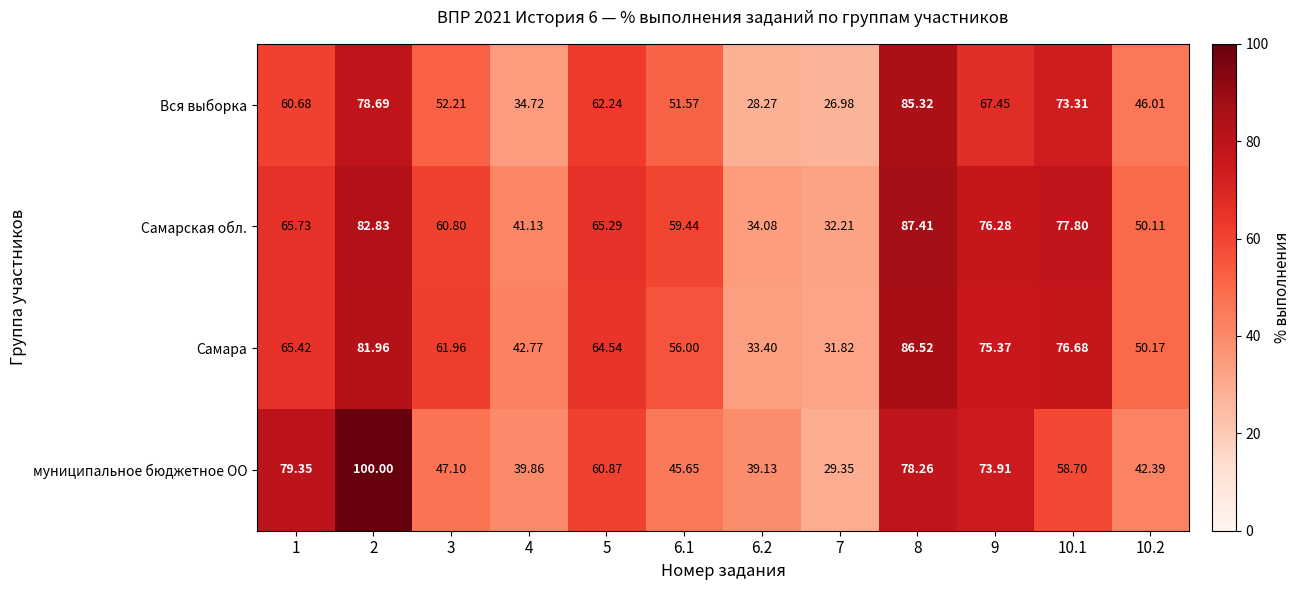

Which series has the largest total across all categories?

Самарская обл.